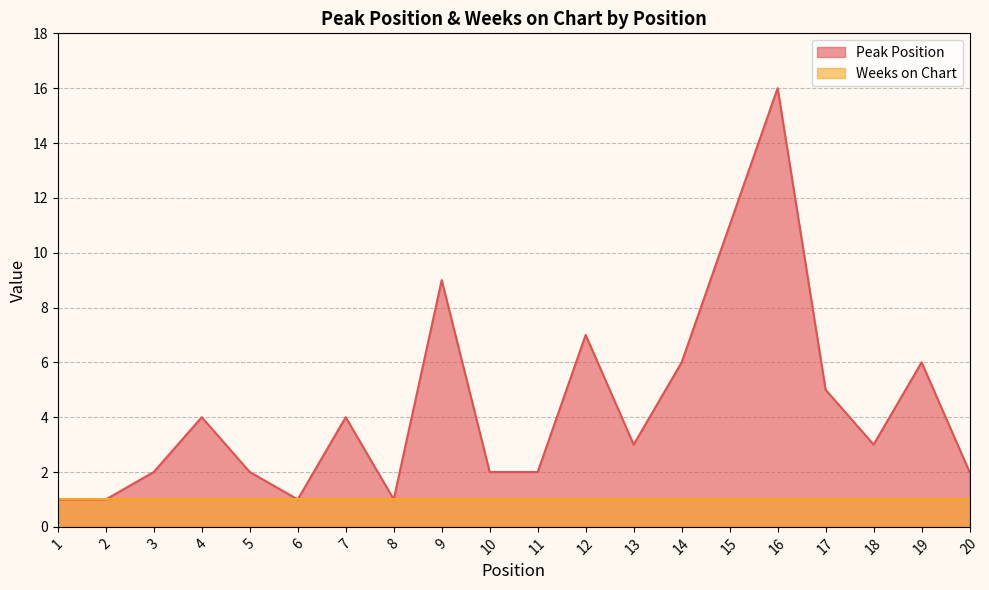

What is the sum of the values at 15 and 17?

16